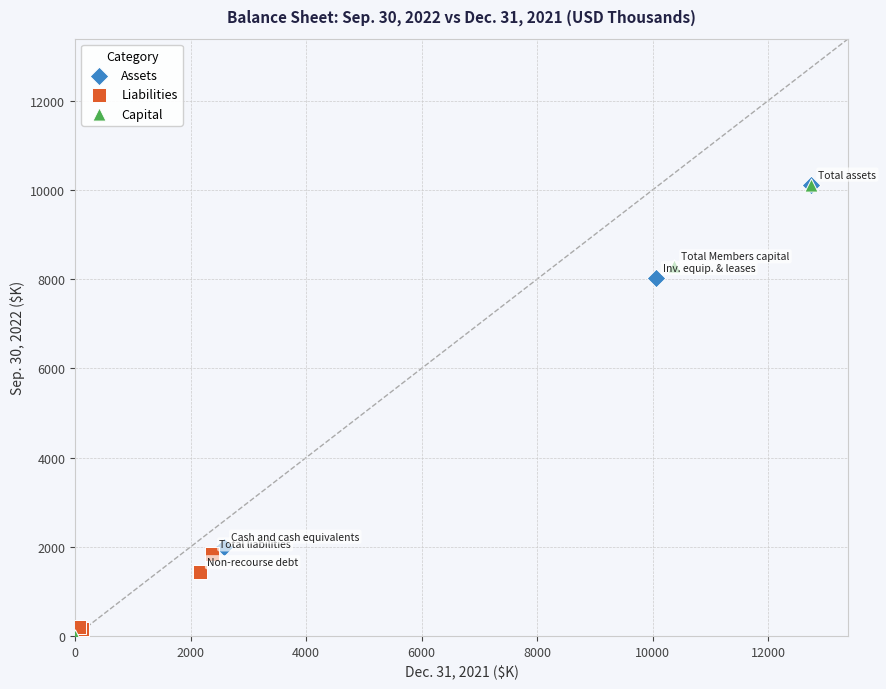

What are all the series names shown in the legend?

Assets, Liabilities, Capital